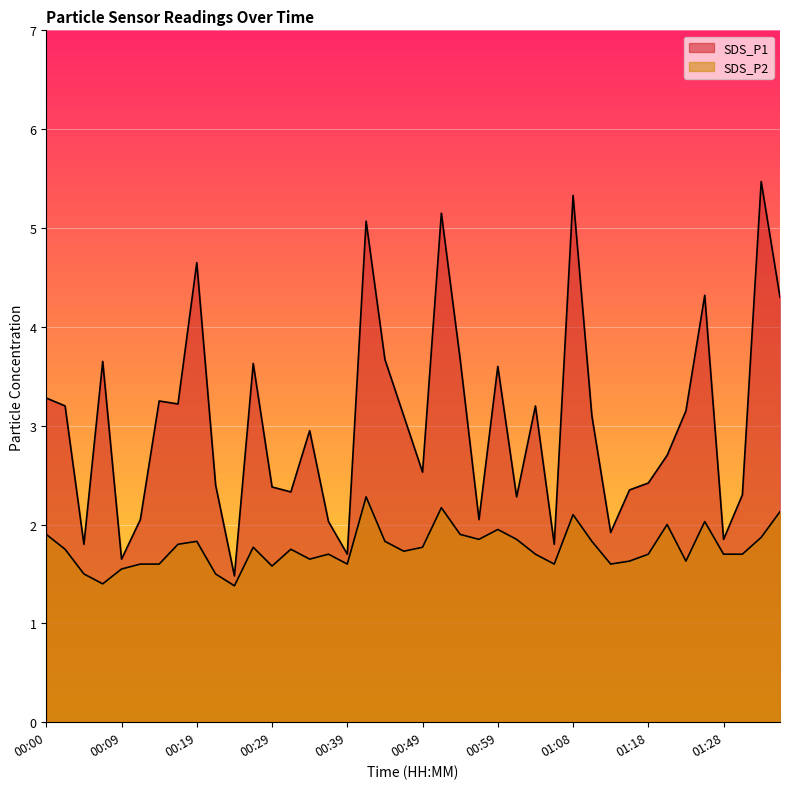

True or false: SDS_P2 has more than 0 interior local peaks.

True